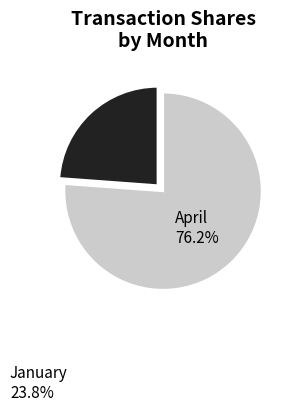

Is there a majority slice in this chart?

Yes